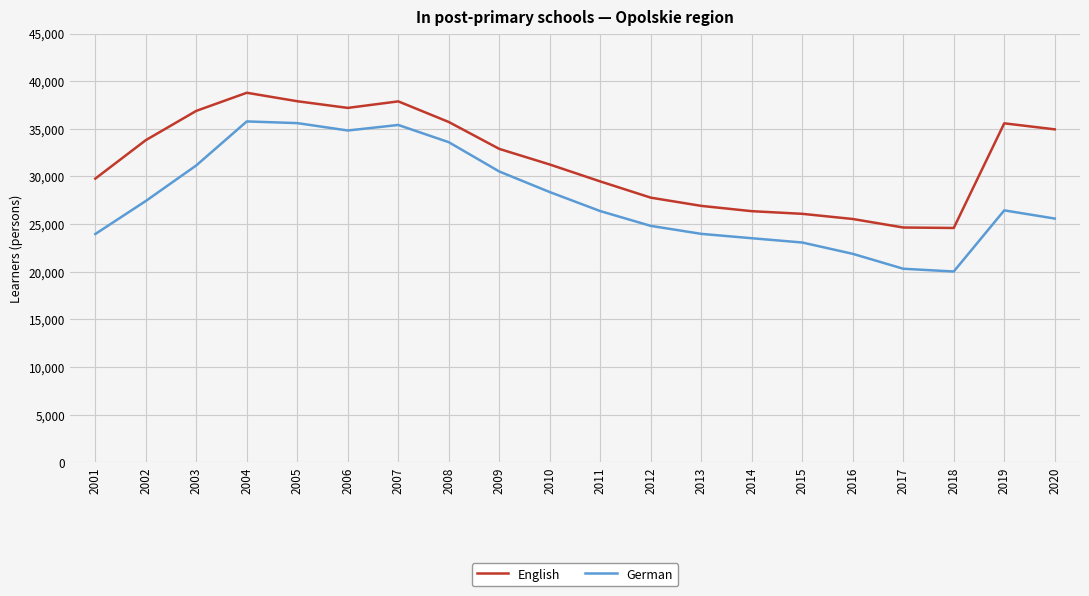

Does the chart have visible grid lines?

Yes